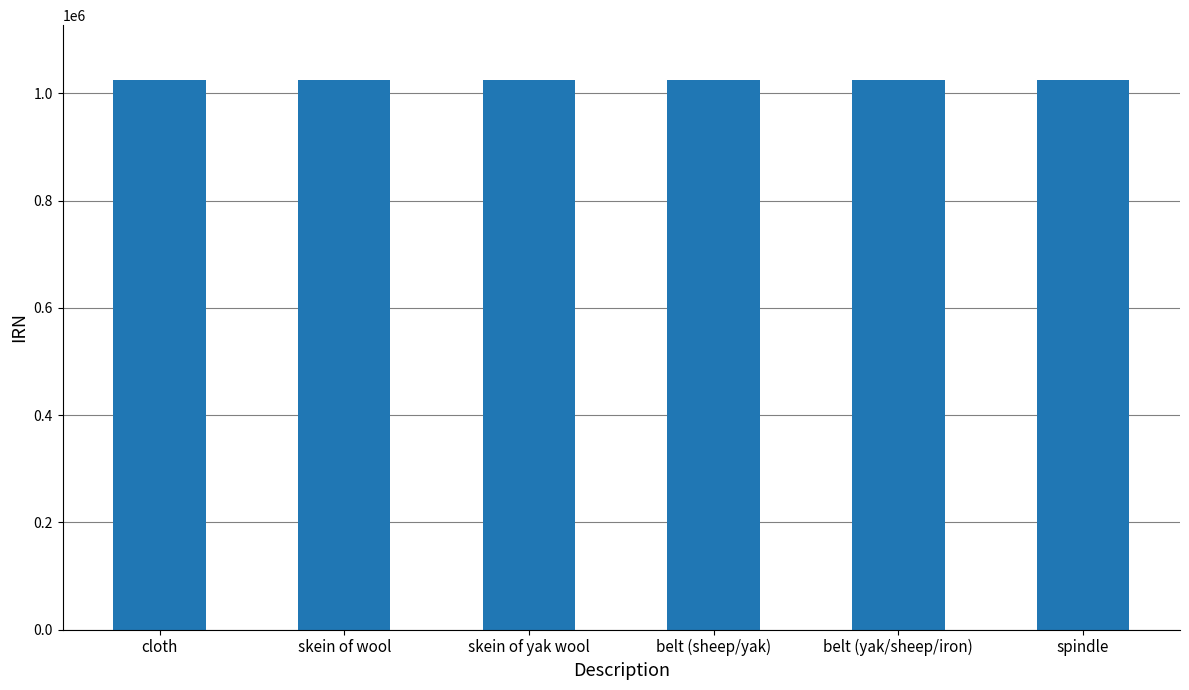

How many bars are there in total?

6